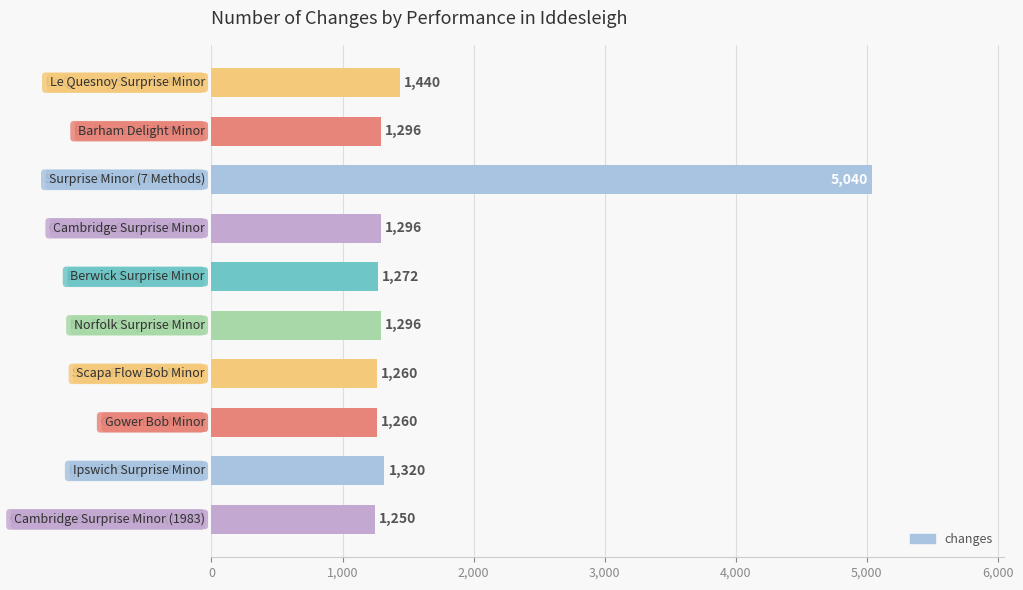

What is the maximum value shown in the chart?

5040